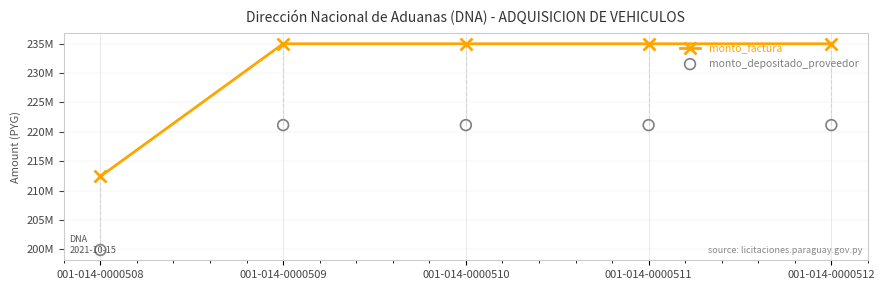

Which series reaches the maximum Y coordinate?

monto_factura